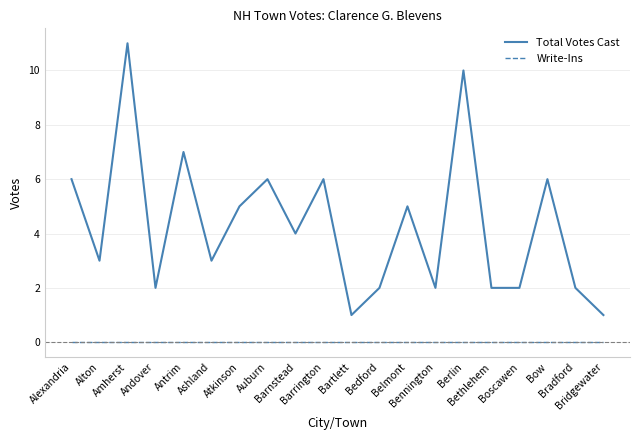

Reading left to right, transcribe all the data shown in this chart.

Total Votes Cast: Alexandria=6	Alton=3	Amherst=11	Andover=2	Antrim=7	Ashland=3	Atkinson=5	Auburn=6	Barnstead=4	Barrington=6	Bartlett=1	Bedford=2	Belmont=5	Bennington=2	Berlin=10	Bethlehem=2	Boscawen=2	Bow=6	Bradford=2	Bridgewater=1
Write-Ins: Alexandria=0	Alton=0	Amherst=0	Andover=0	Antrim=0	Ashland=0	Atkinson=0	Auburn=0	Barnstead=0	Barrington=0	Bartlett=0	Bedford=0	Belmont=0	Bennington=0	Berlin=0	Bethlehem=0	Boscawen=0	Bow=0	Bradford=0	Bridgewater=0